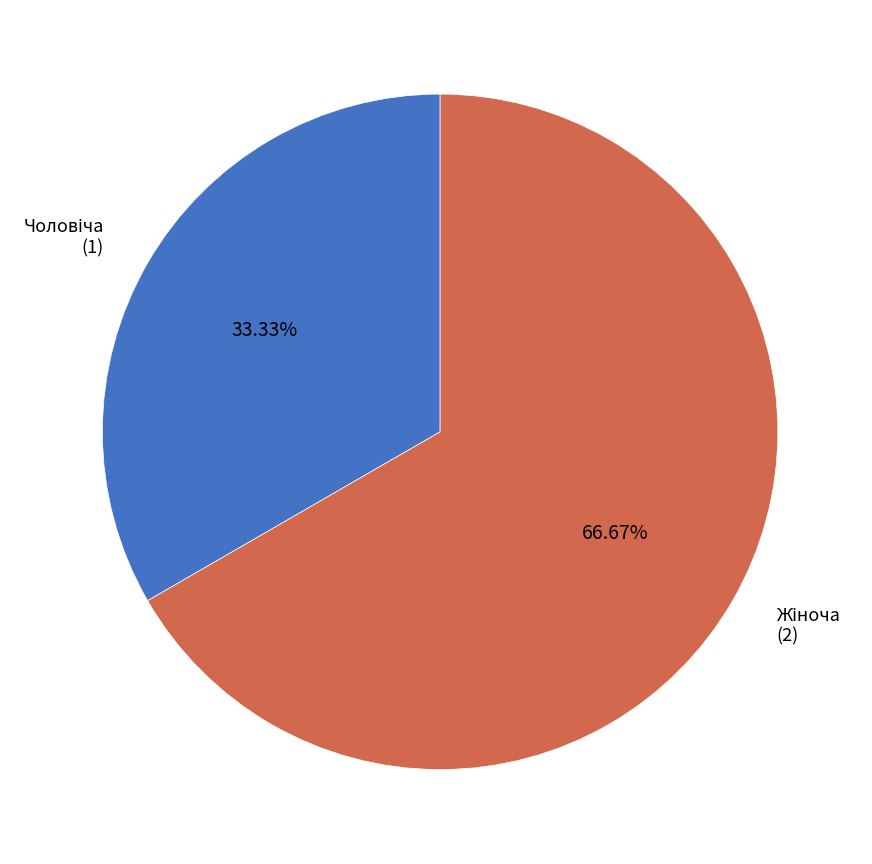

Is there a majority slice in this chart?

Yes